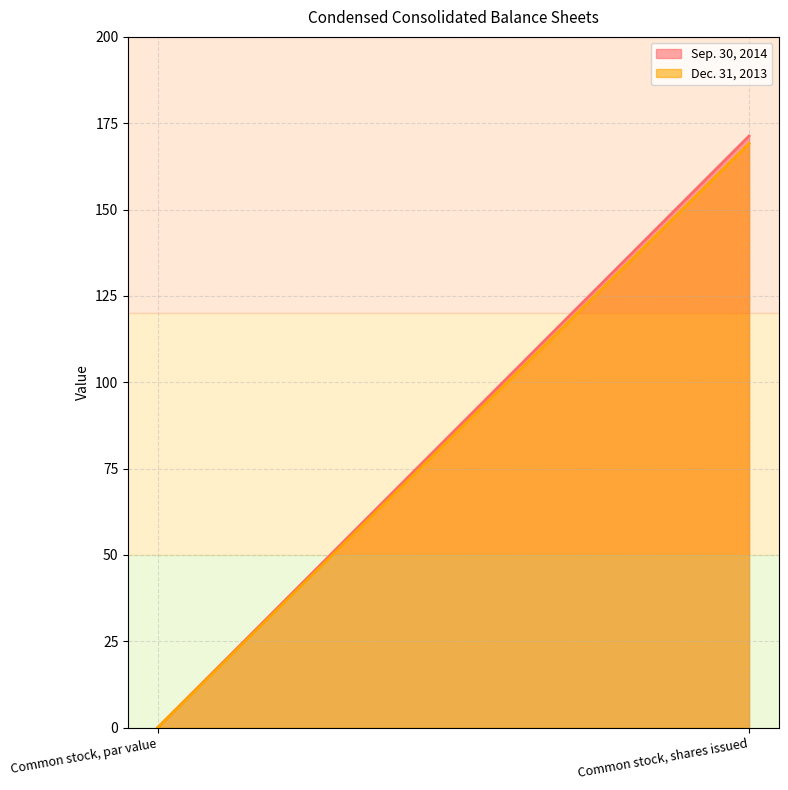

At Common stock, shares issued, list the series in order from smallest to largest.

Dec. 31, 2013, Sep. 30, 2014